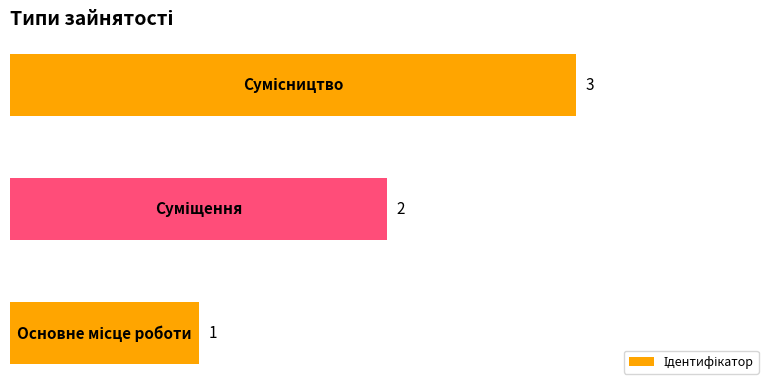

What is the difference between the maximum and minimum values?

2